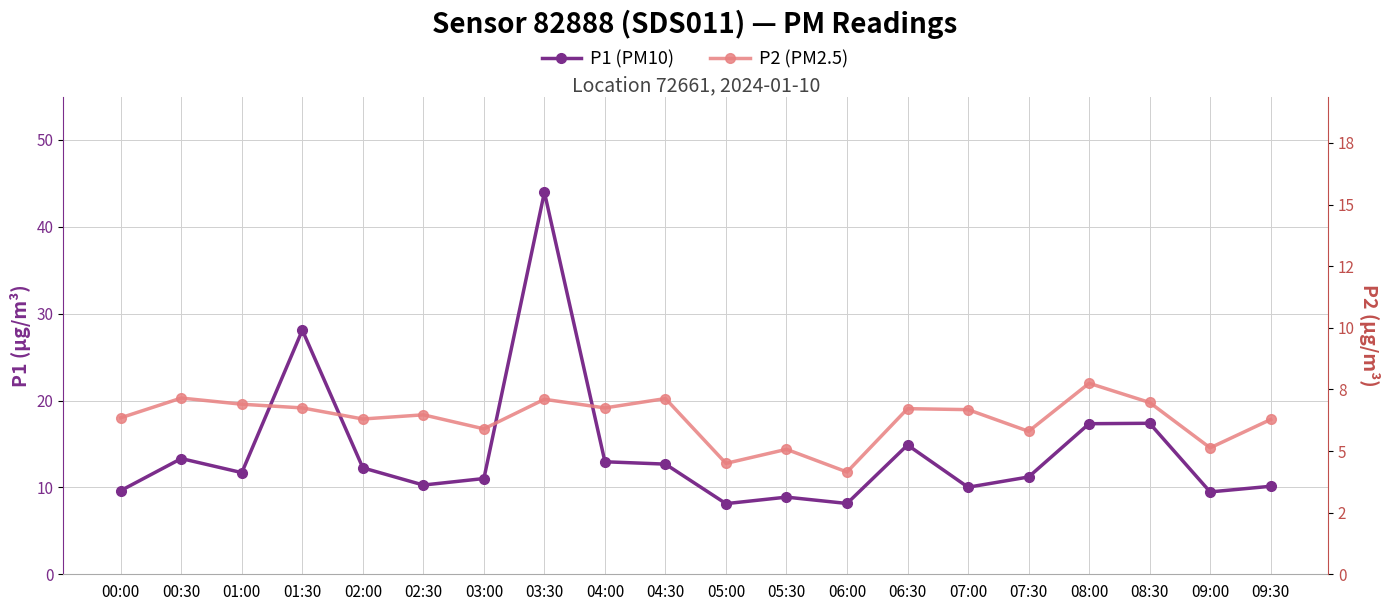

Reading left to right, extract all data points from this chart.

P1 (PM10): 9.6	13.3	11.7	28.1	12.2	10.3	11.0	44.0	12.9	12.7	8.1	8.9	8.2	14.9	10.0	11.2	17.3	17.4	9.5	10.1
P2 (PM2.5): 6.3	7.2	6.9	6.8	6.3	6.5	5.9	7.1	6.8	7.1	4.5	5.1	4.2	6.7	6.7	5.8	7.8	7.0	5.1	6.3